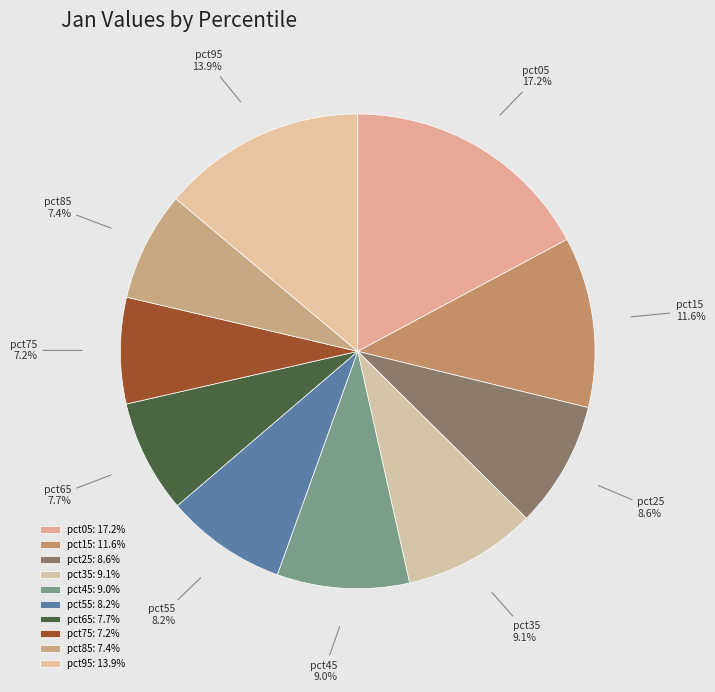

What percentage is the pct85 slice, to the nearest percent?

7%